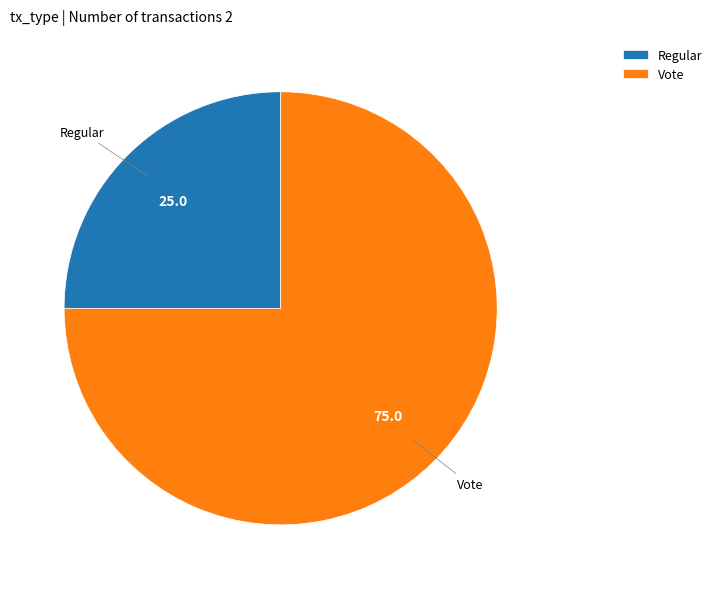

Which has a higher value, Vote or Regular?

Vote